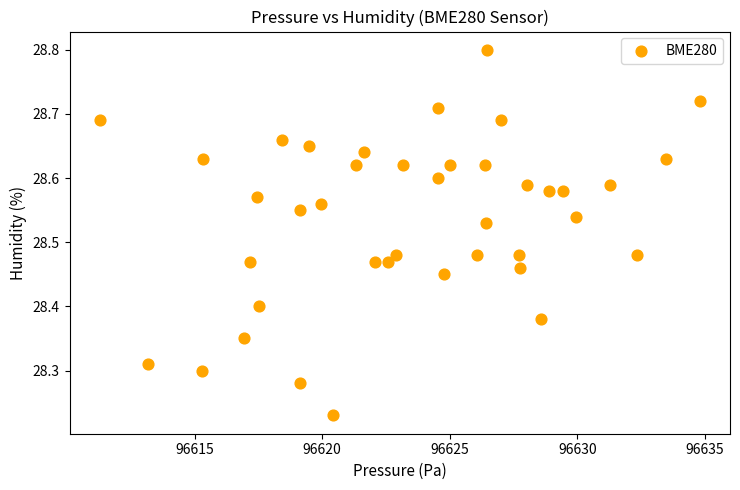

What is the range of Y values (max minus min)?

0.6